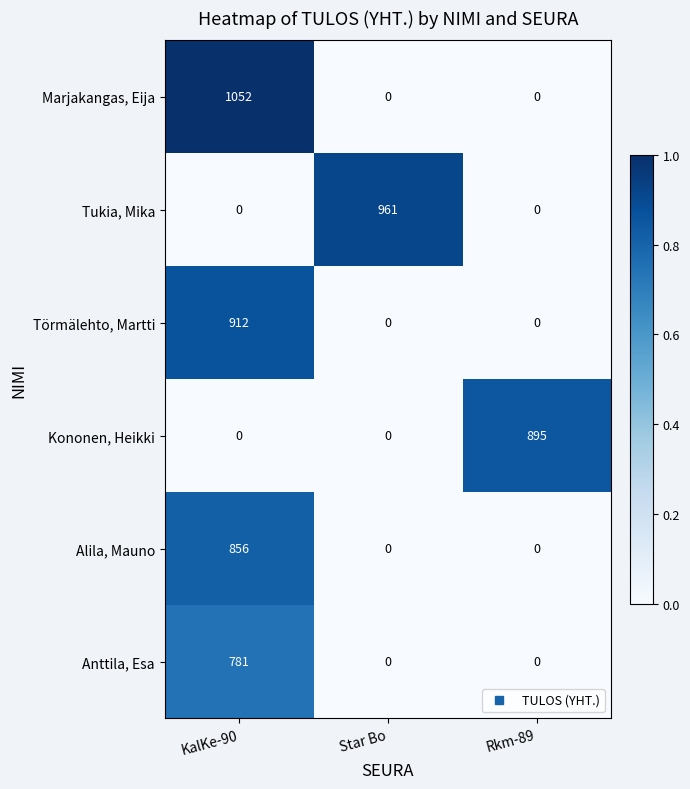

Reading left to right, what are all the values shown in this chart?

Marjakangas, Eija: KalKe-90=1052	Star Bo=0	Rkm-89=0
Tukia, Mika: KalKe-90=0	Star Bo=961	Rkm-89=0
Törmälehto, Martti: KalKe-90=912	Star Bo=0	Rkm-89=0
Kononen, Heikki: KalKe-90=0	Star Bo=0	Rkm-89=895
Alila, Mauno: KalKe-90=856	Star Bo=0	Rkm-89=0
Anttila, Esa: KalKe-90=781	Star Bo=0	Rkm-89=0